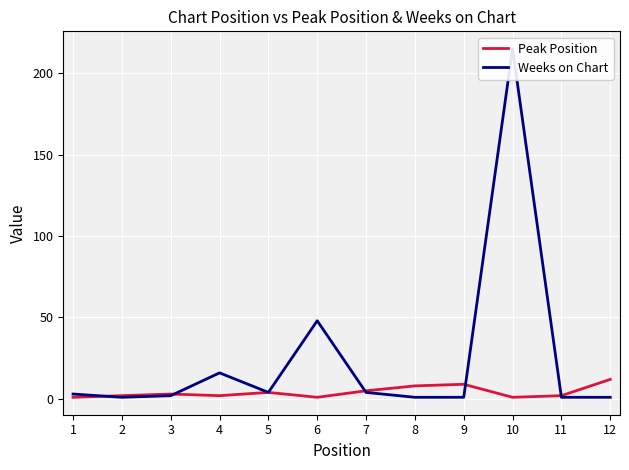

Which category has the highest value across all series?

10